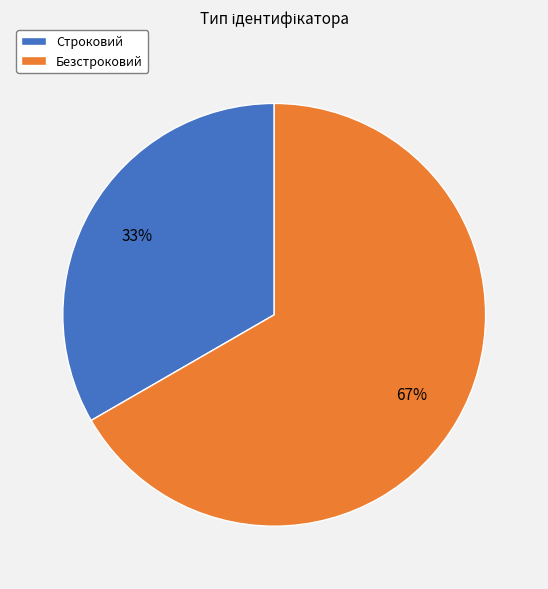

Combined, do Безстроковий and Строковий account for over 50%?

Yes